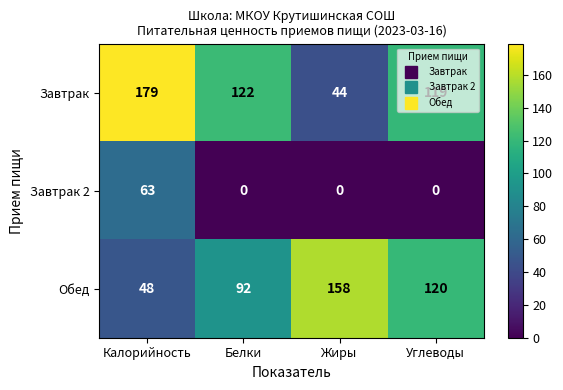

At how many categories does at least one series exceed 139?

2